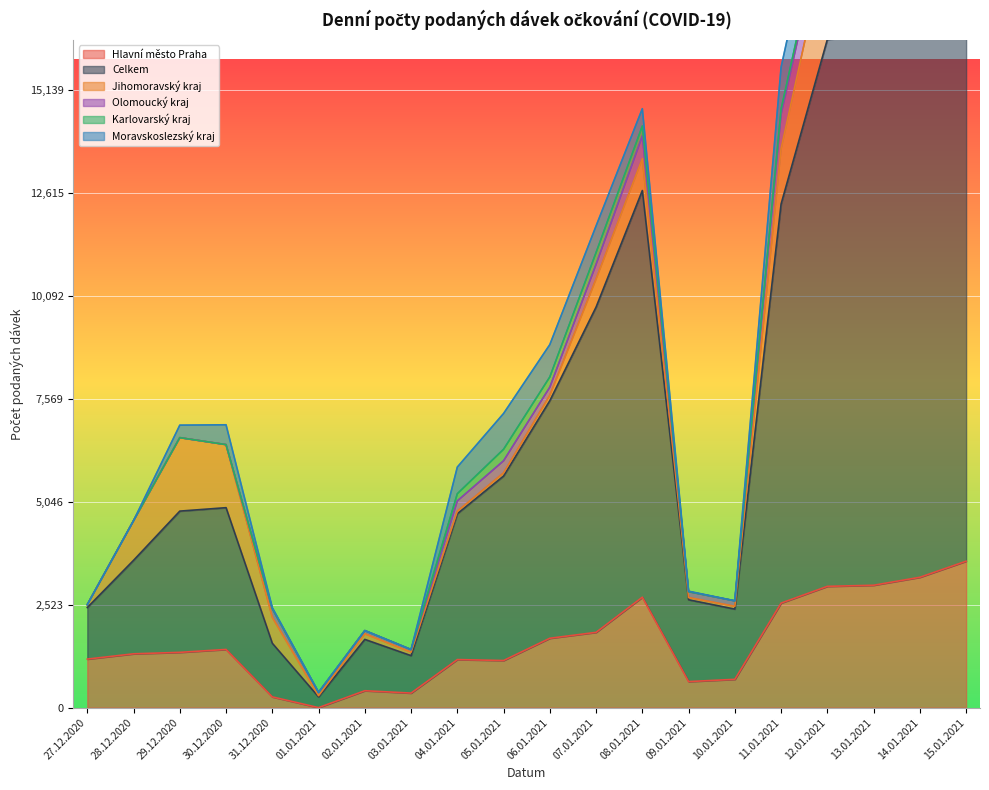

True or false: Moravskoslezský kraj has a value of 1778 at 13.01.2021.

False